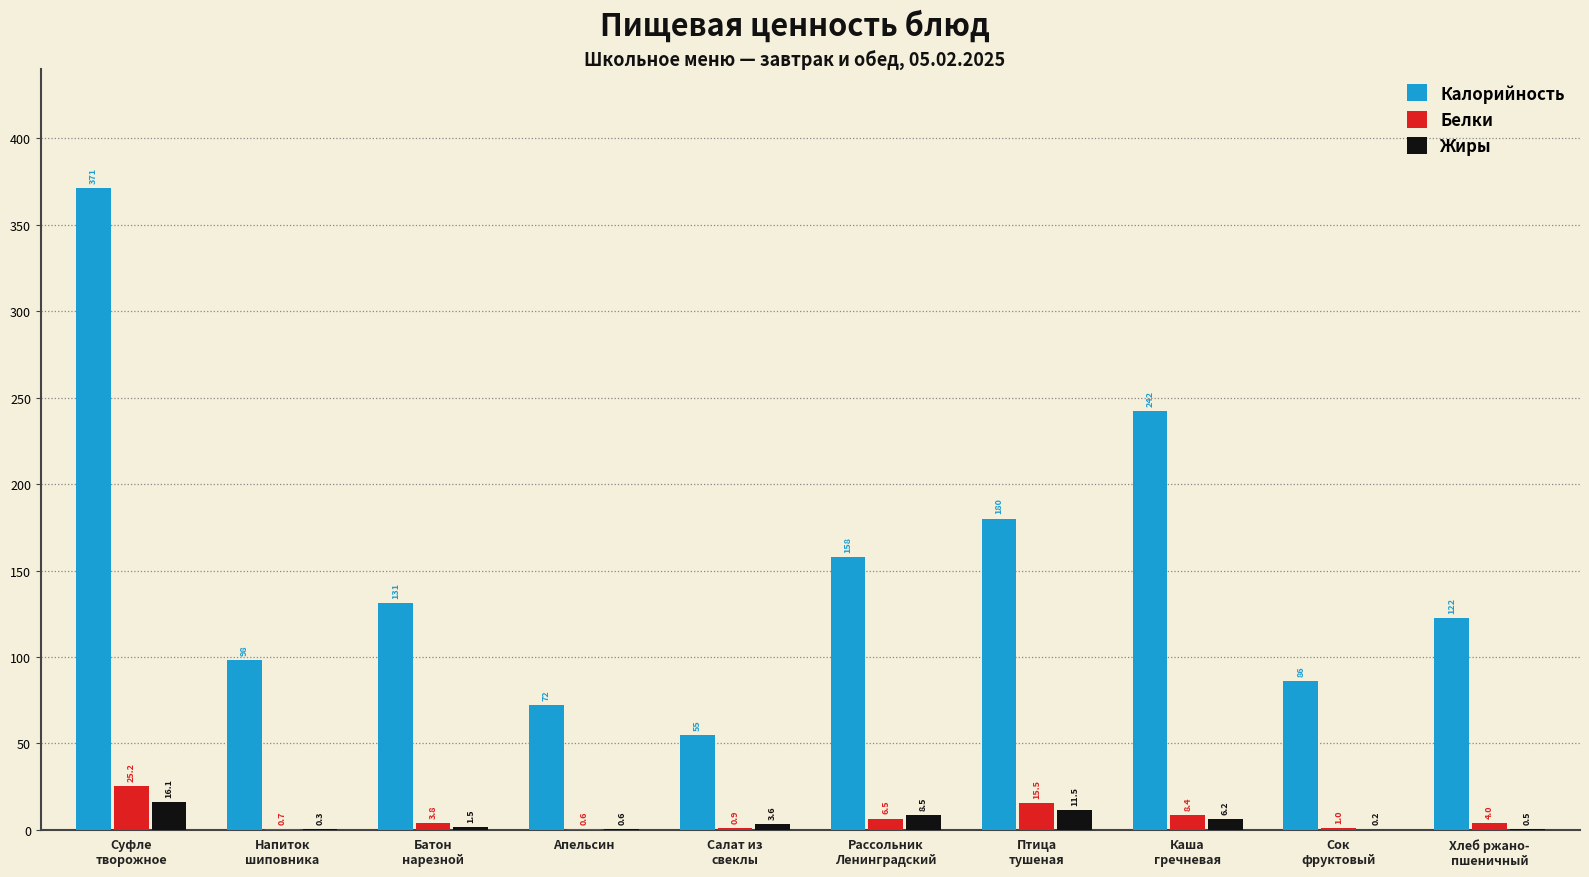

Which series has the largest total across all categories?

Калорийность